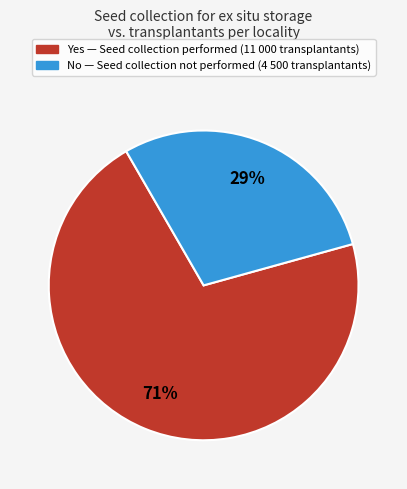

Is there a majority slice in this chart?

Yes